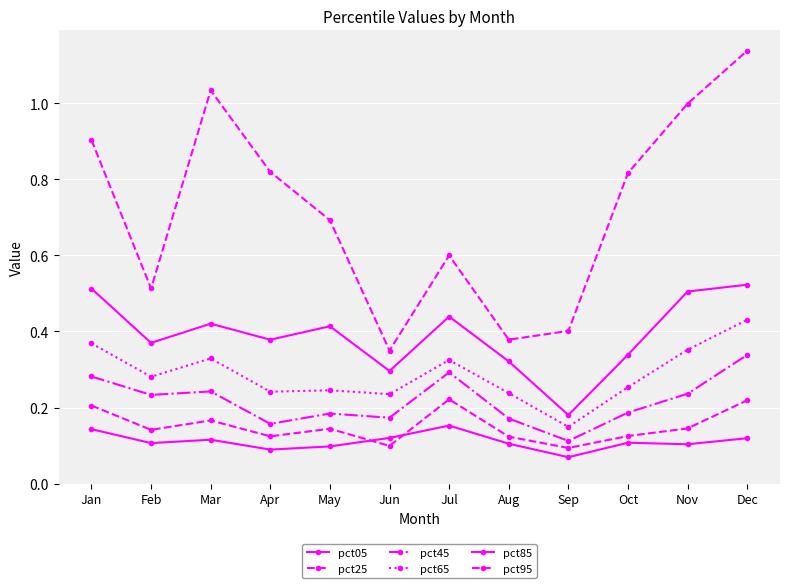

Which category has the highest value across all series?

Dec